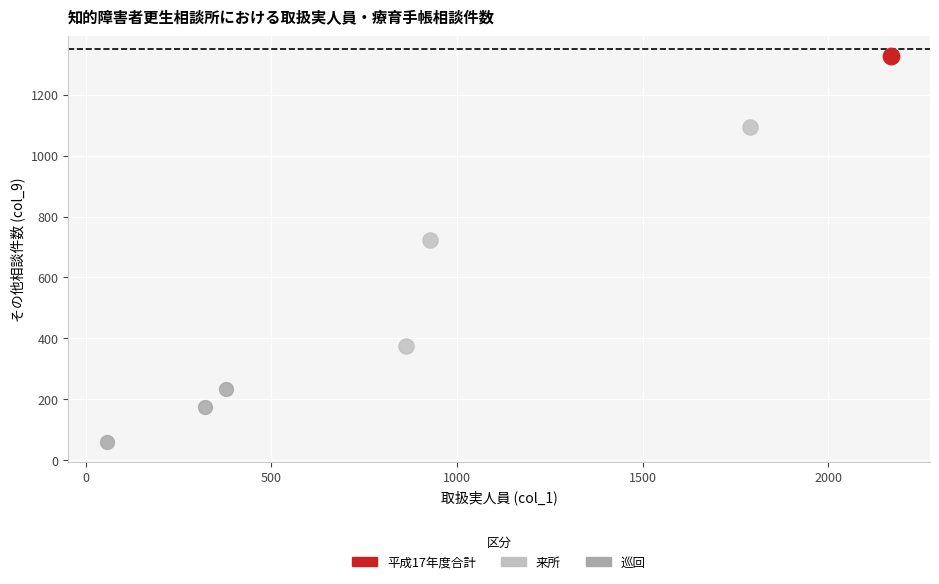

Which series contains the highest Y value?

平成17年度合計